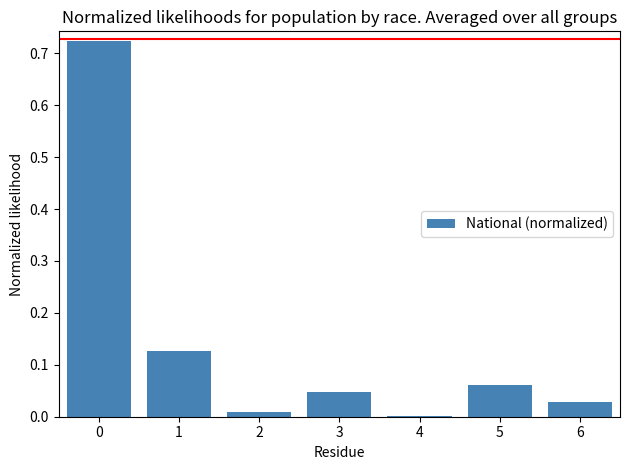

What is the sum of all values?

1.0